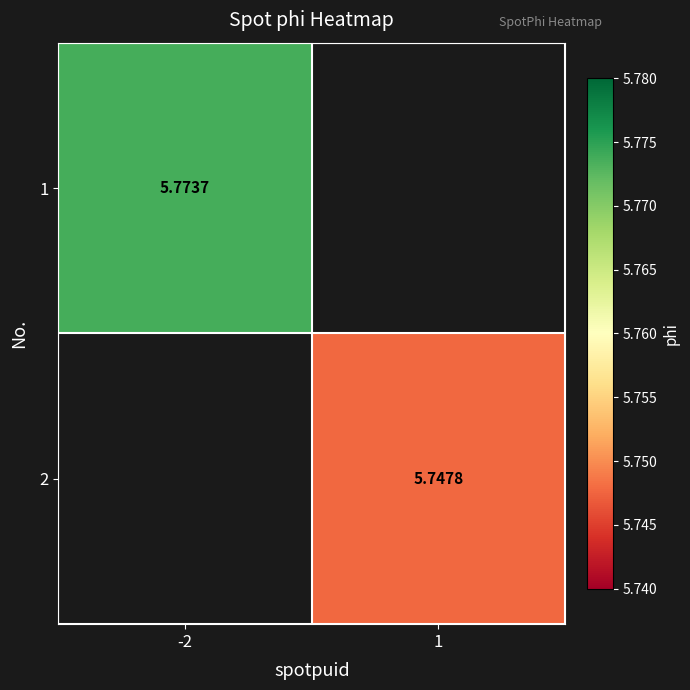

The value of 2 at 1 is 3.0. True or false?

False